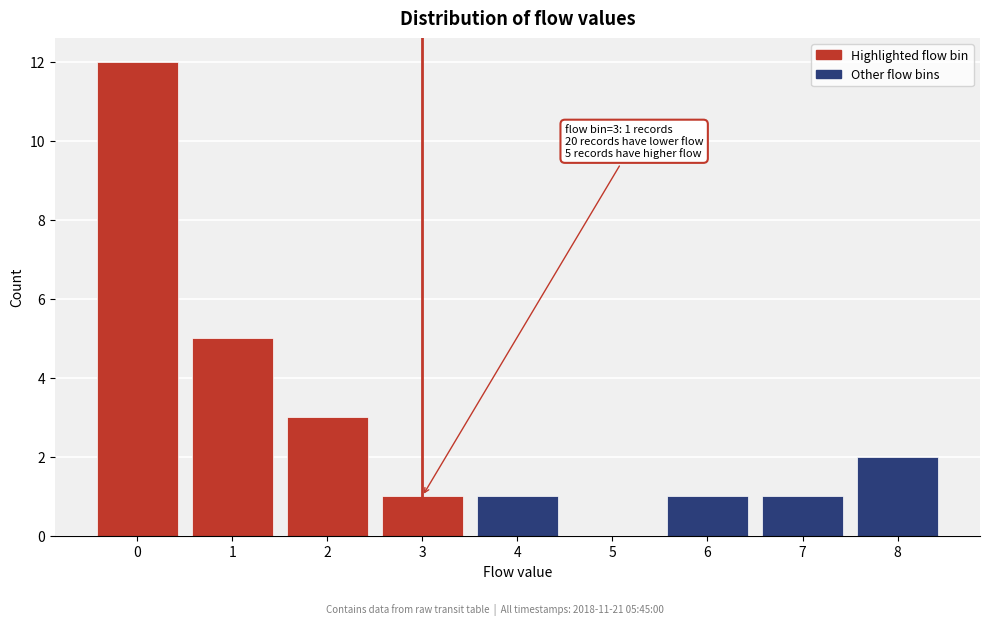

Reading right to left, transcribe all the data shown in this chart.

8=2	7=1	6=1	5=0	4=1	3=1	2=3	1=5	0=12